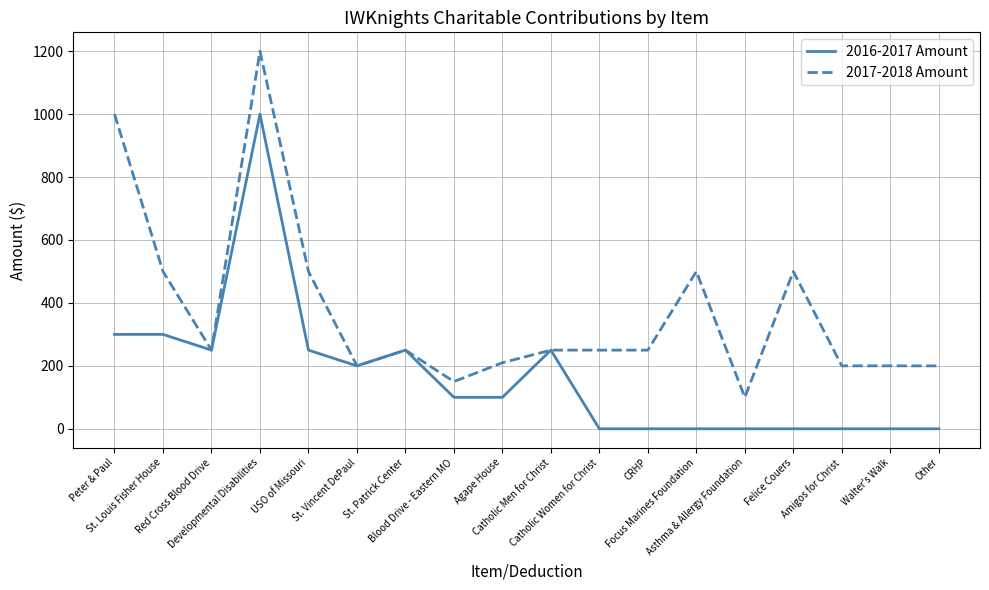

Which series has the largest range (max minus min)?

2017-2018 Amount